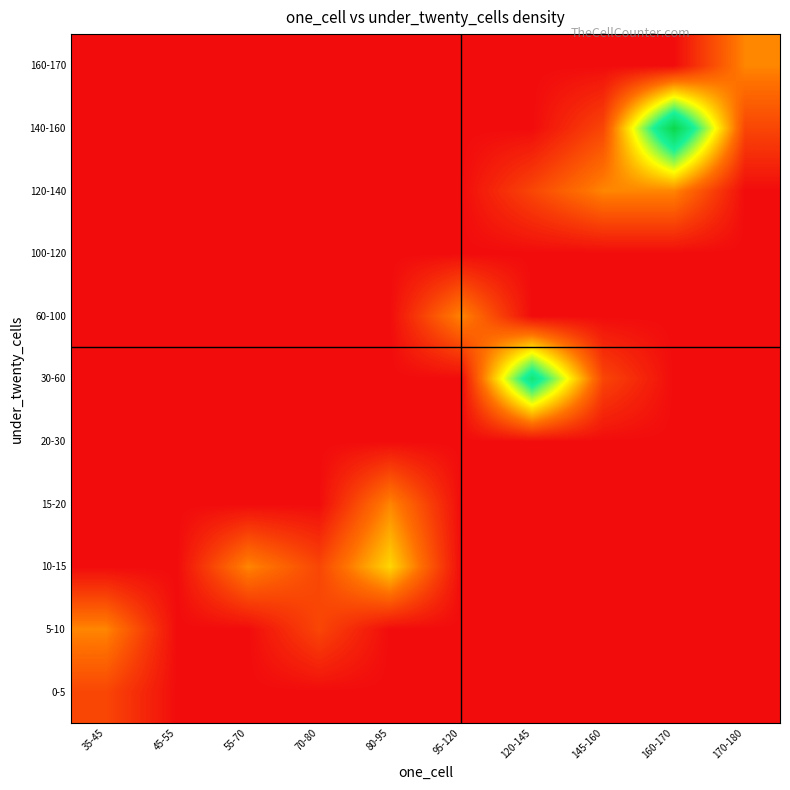

Which category has the highest value across all series?

160-170